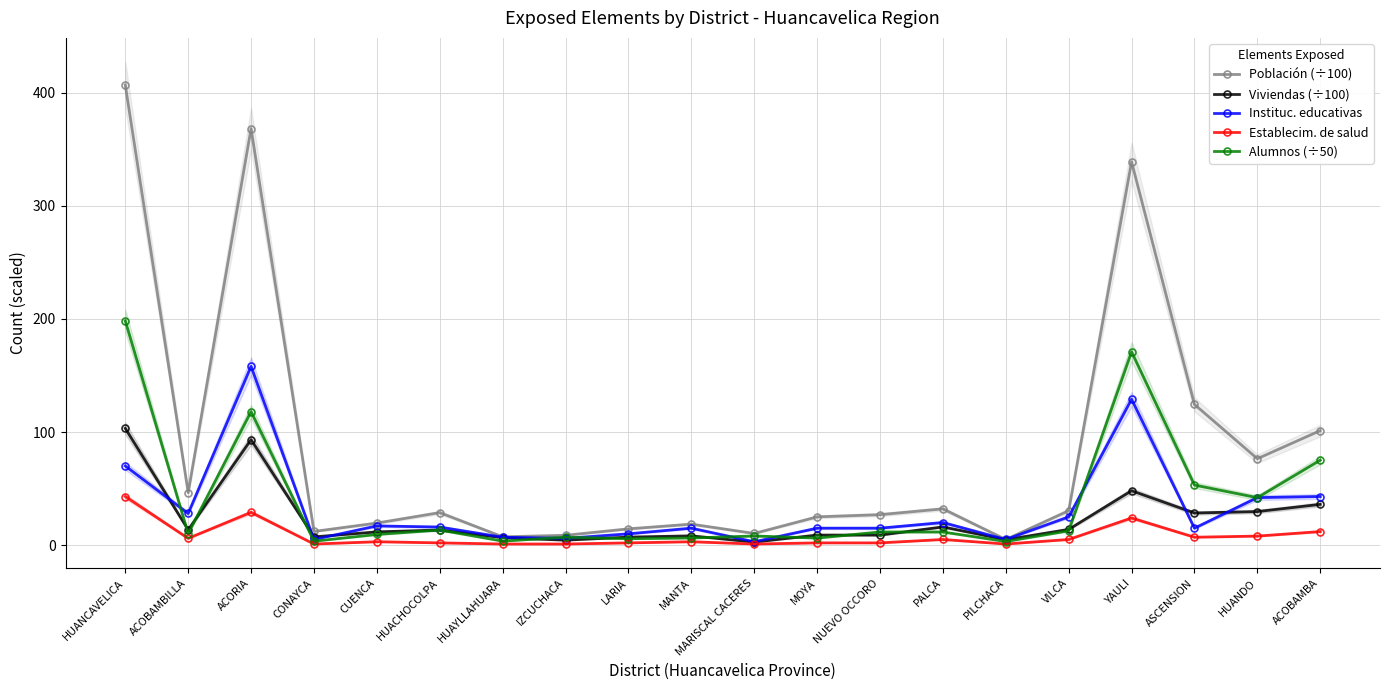

What is the average value of the Alumnos (÷50) series?

38.5